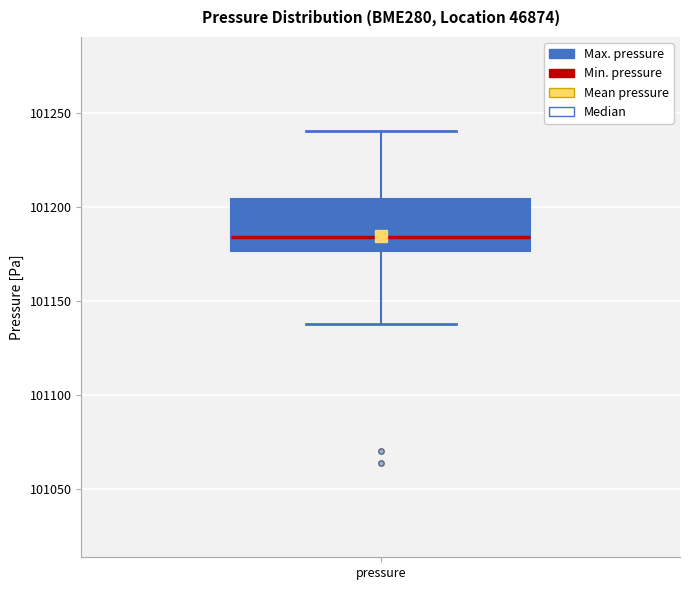

Where does the upper whisker of the box for pressure end on the y-axis? The values are not printed on the chart, so give them approximately, as read against the axis.

101240